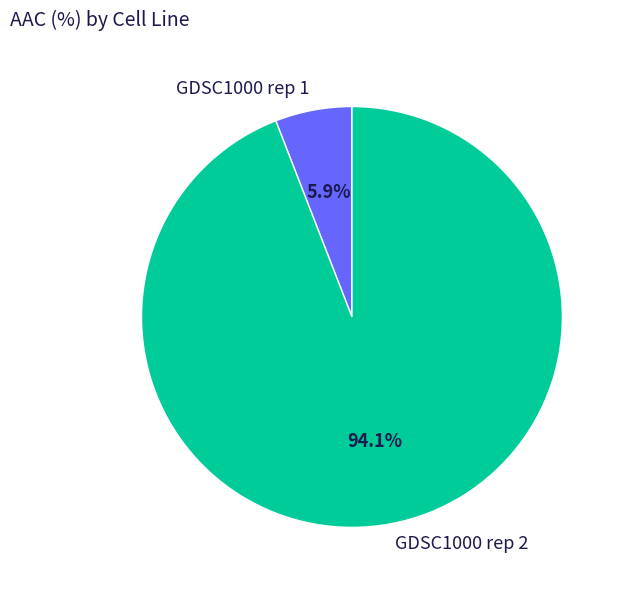

Count the number of slices in the pie.

2